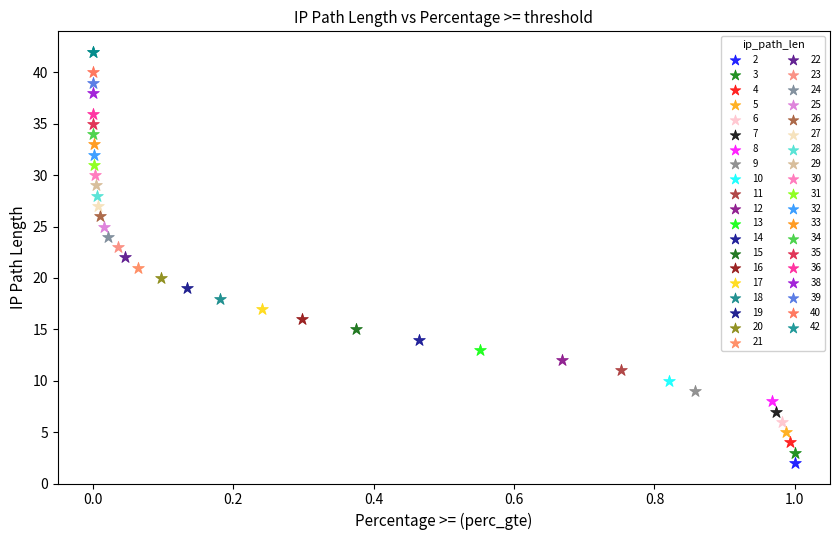

Which series reaches the minimum Y coordinate?

2